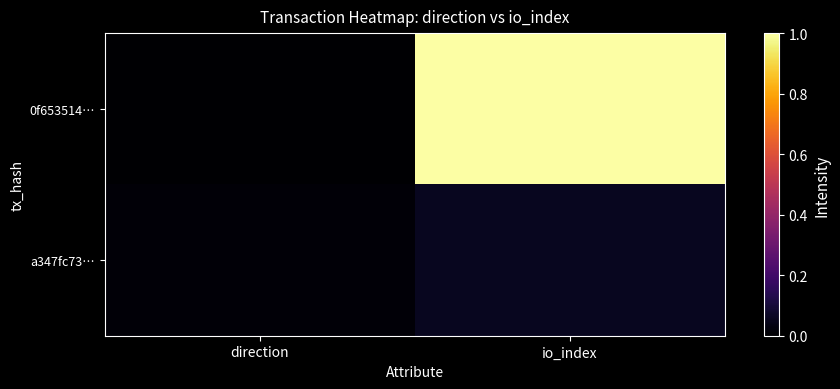

Which has a higher value, direction or io_index?

io_index